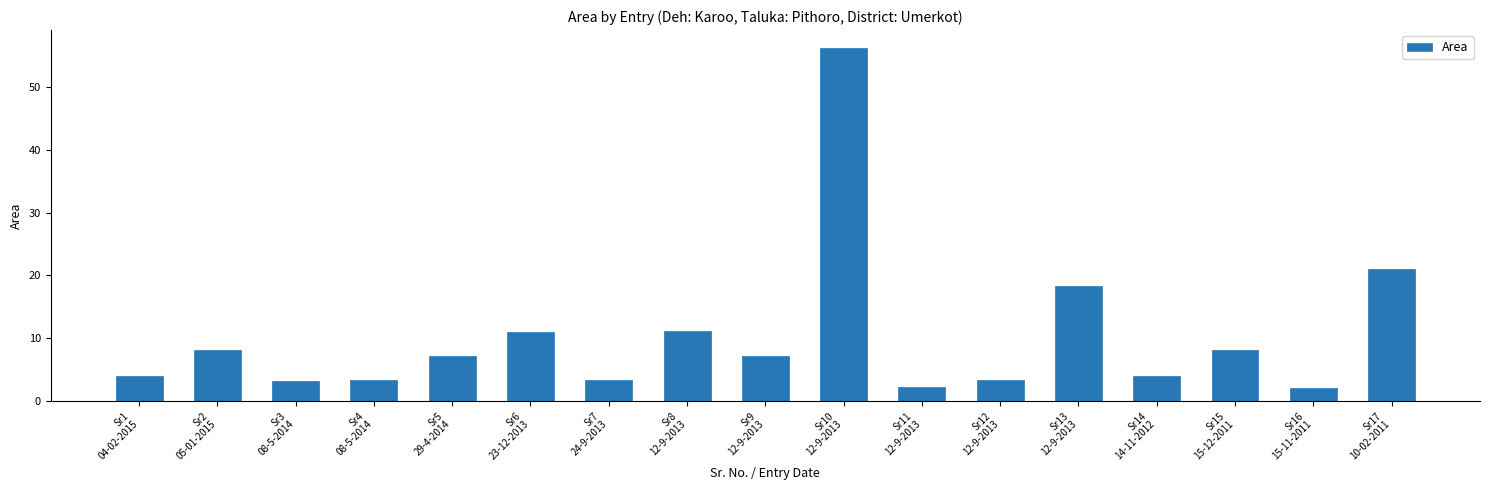

What is the difference between the maximum and second lowest values?

54.1